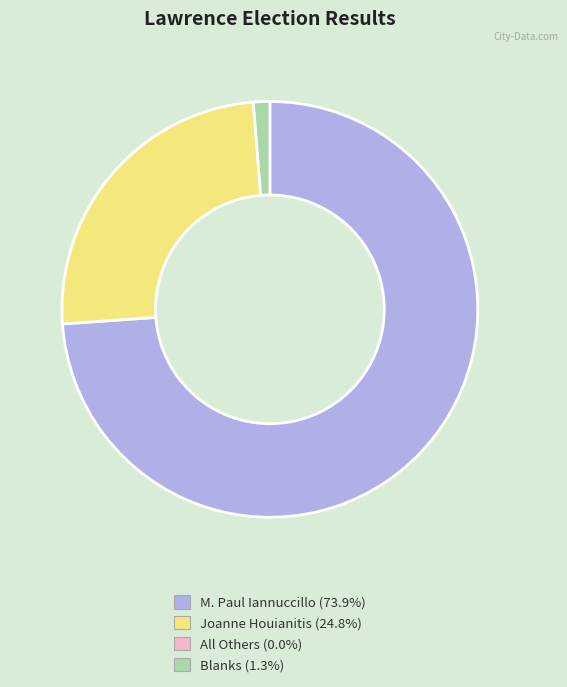

Does any single category account for the majority?

Yes